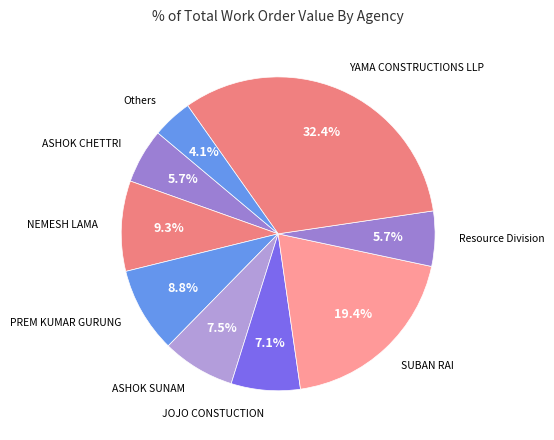

Which category has the smallest portion of the pie?

Others